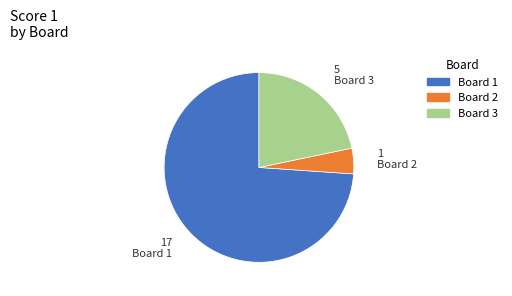

The Board 2 slice represents 13% of the pie. True or false?

False